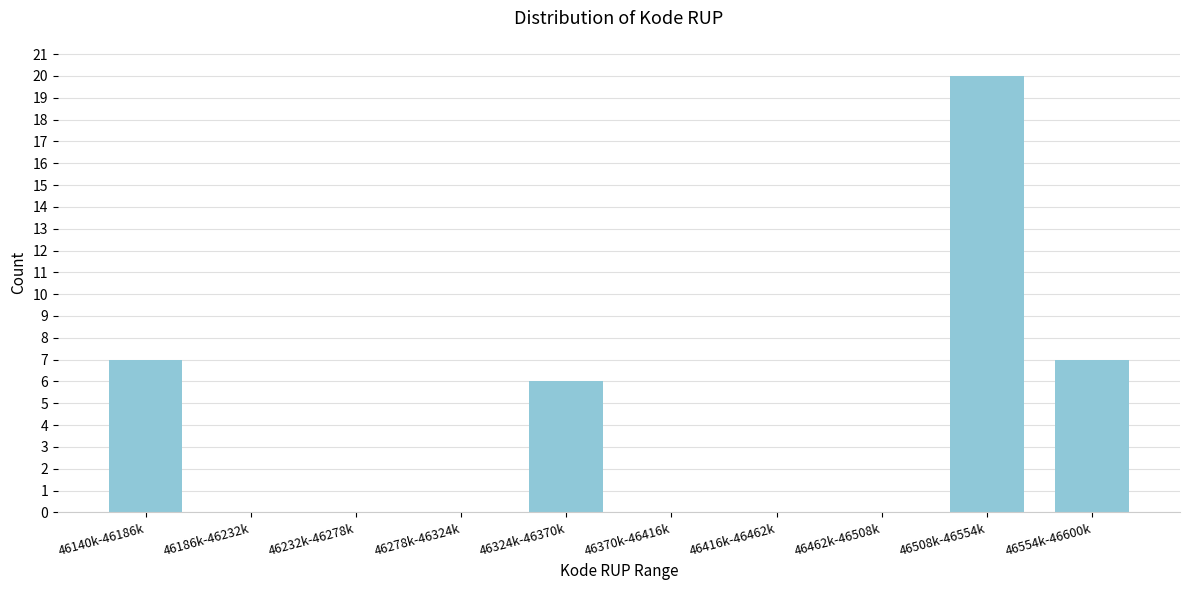

Reading left to right, extract all data points from this chart.

46140k-46186k=7	46186k-46232k=0	46232k-46278k=0	46278k-46324k=0	46324k-46370k=6	46370k-46416k=0	46416k-46462k=0	46462k-46508k=0	46508k-46554k=20	46554k-46600k=7